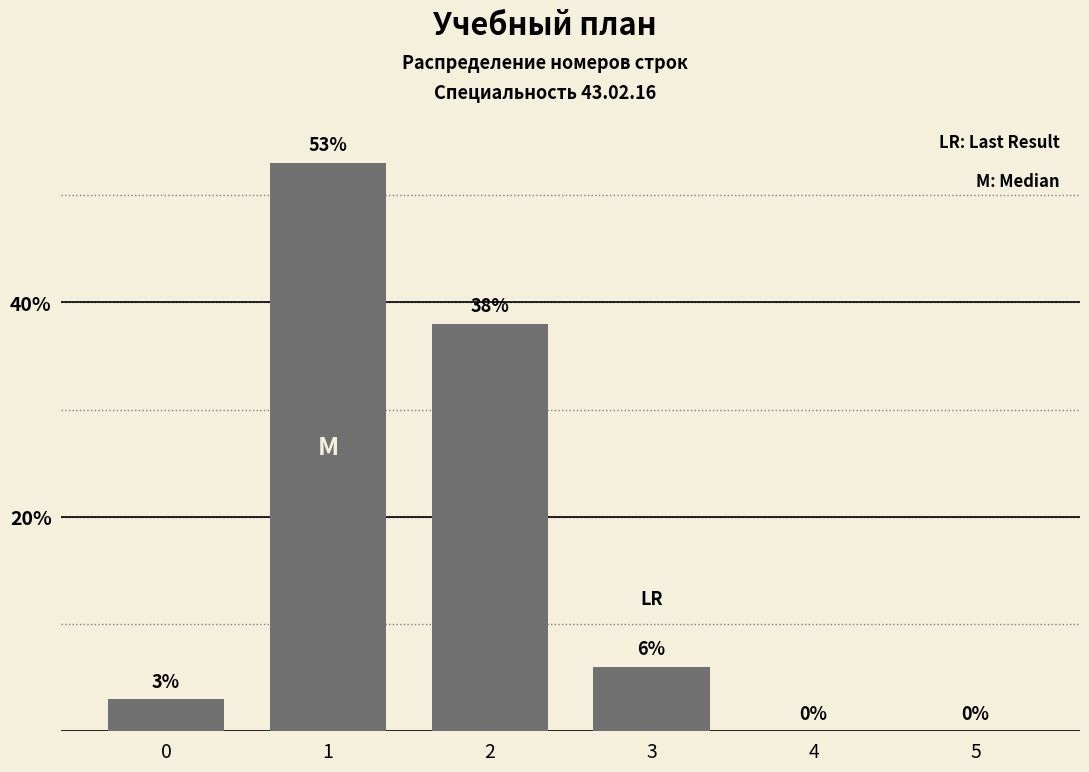

Reading left to right, extract all data points from this chart.

0=3	1=53	2=38	3=6	4=0	5=0